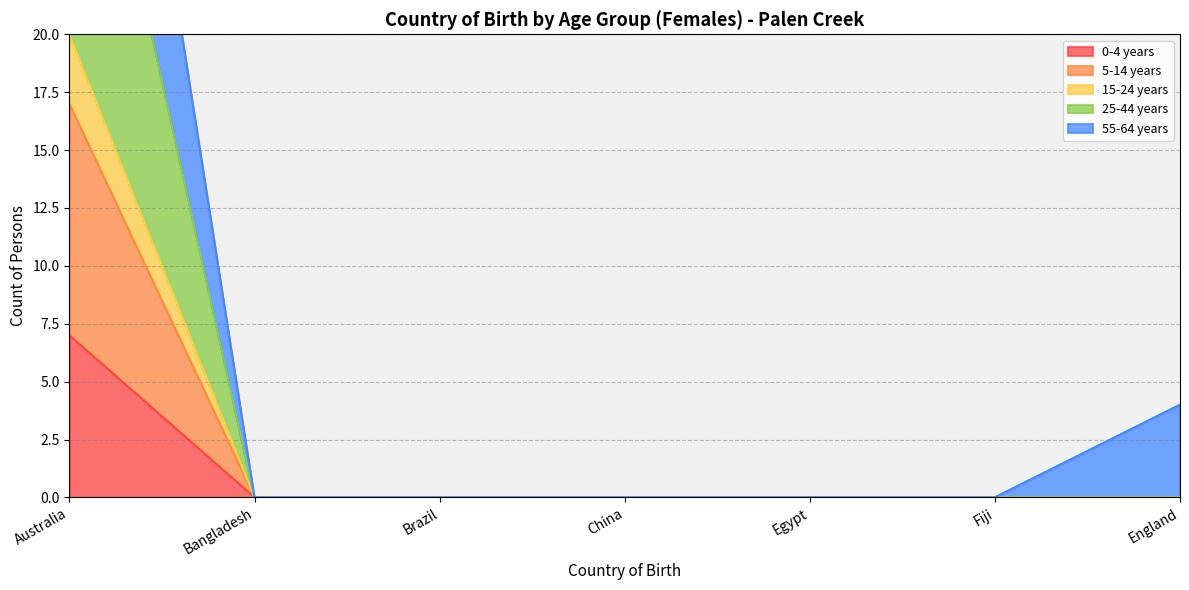

What is the label of the 3rd point from the right?

Egypt